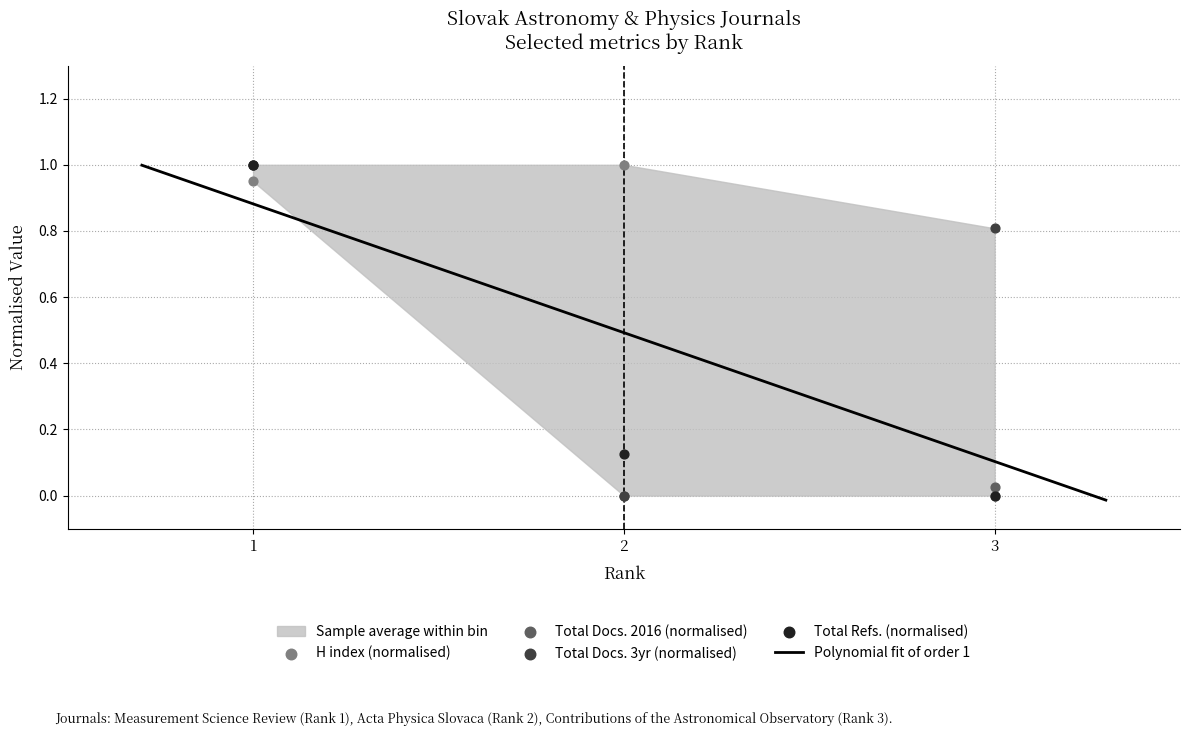

Which series has the largest total across all categories?

H index